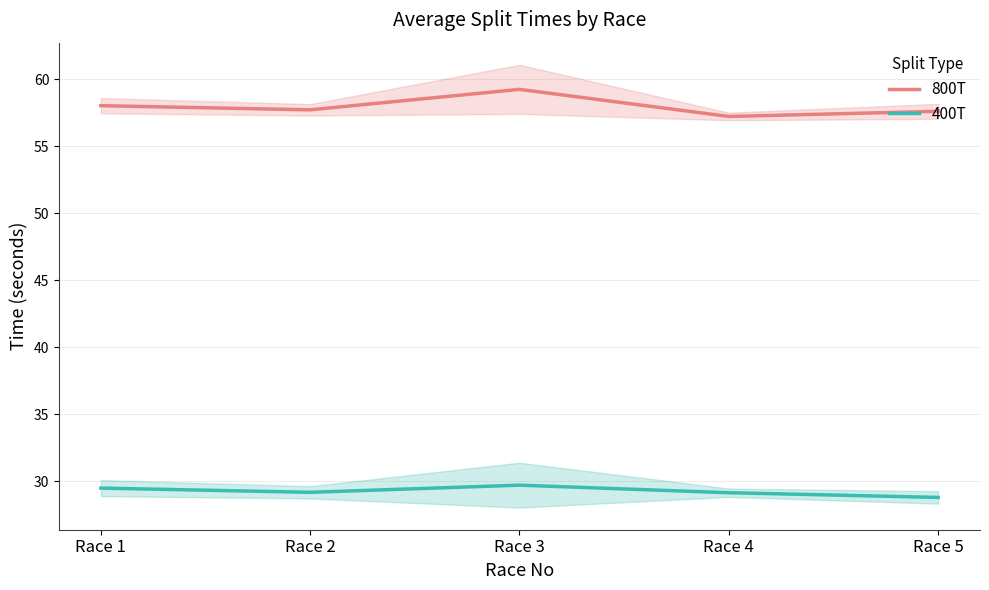

What is the lowest value of the 400T series?

28.8